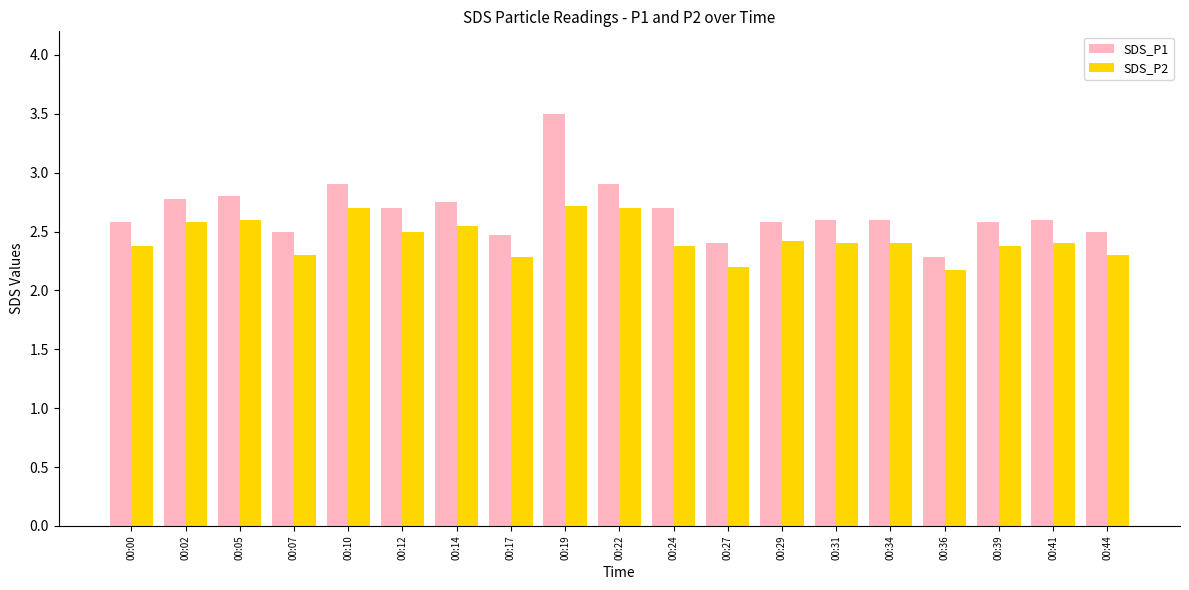

How many bars are there in each group?

2